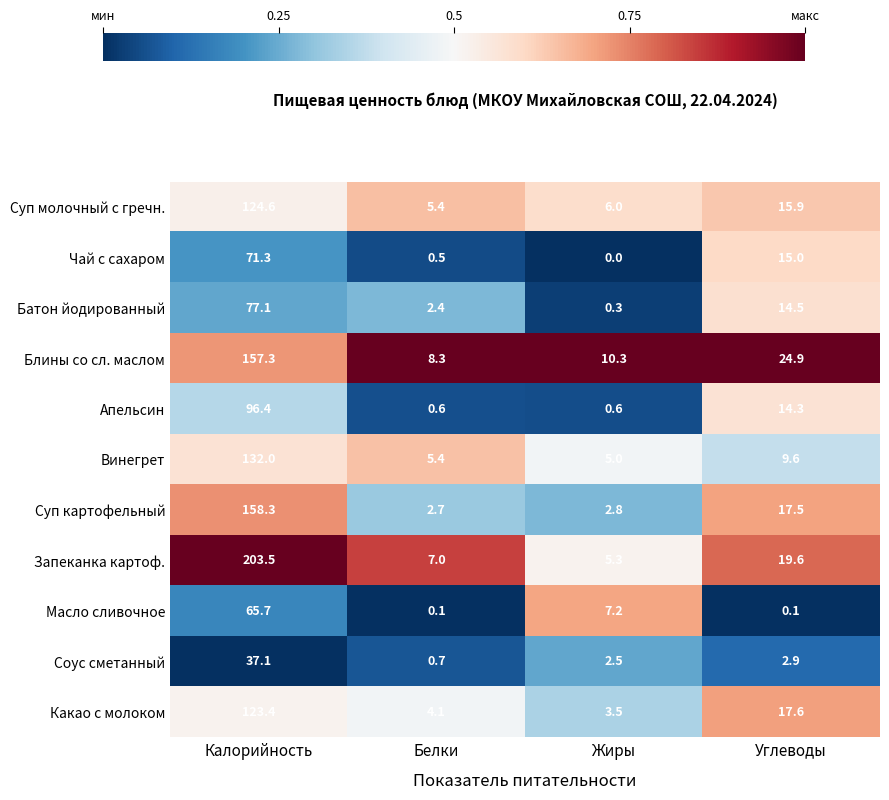

The value of Винегрет at Углеводы is 9.6. True or false?

True